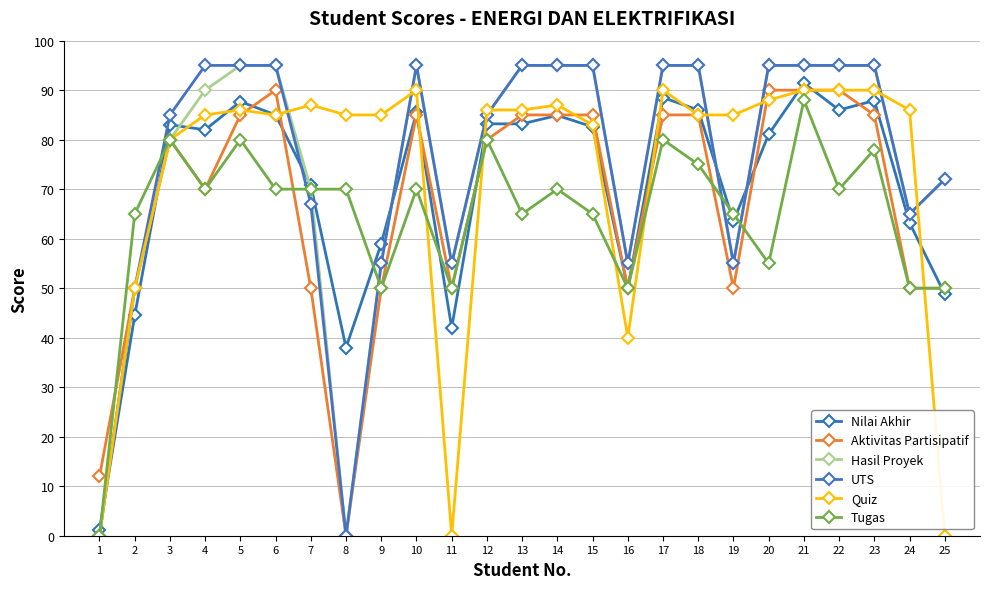

What is the difference between the second highest and minimum values in the Quiz series?

90.0